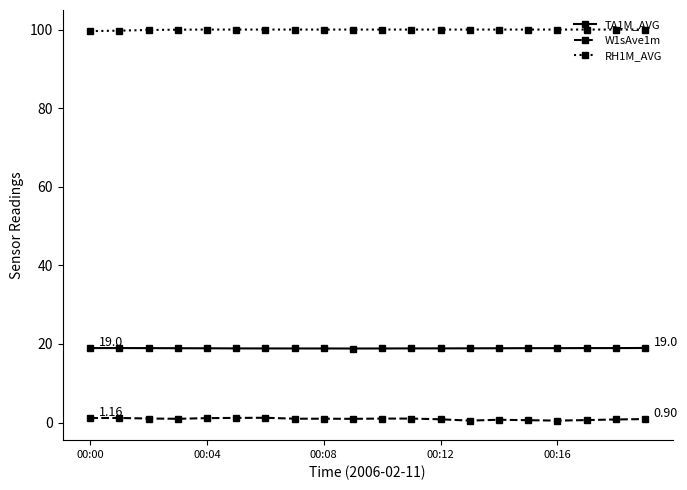

What is the average value of the W1sAve1m series?

0.9